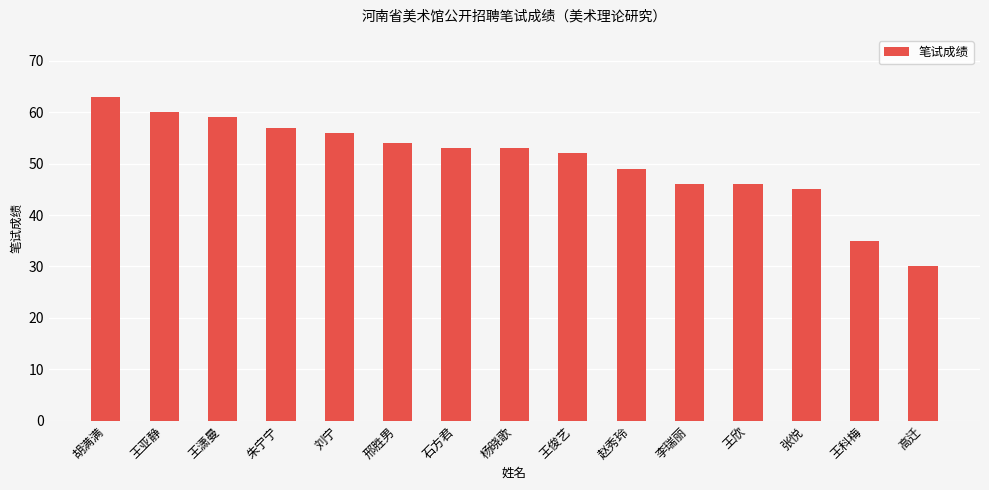

What is the sum of all values?

758